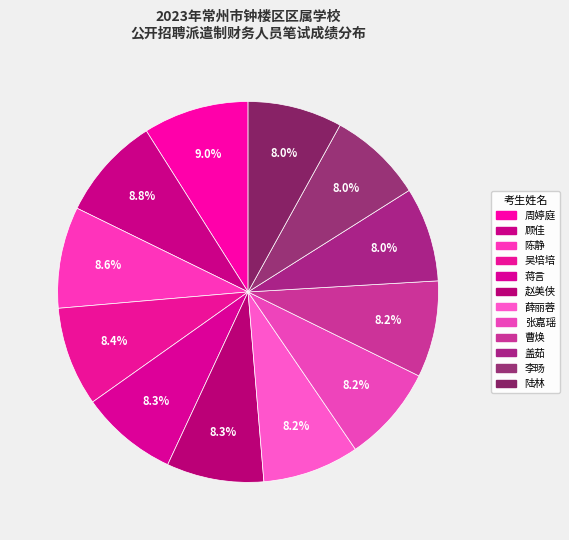

Combined, what portion of the pie is 蒋言 and 曹焕?

16.5%